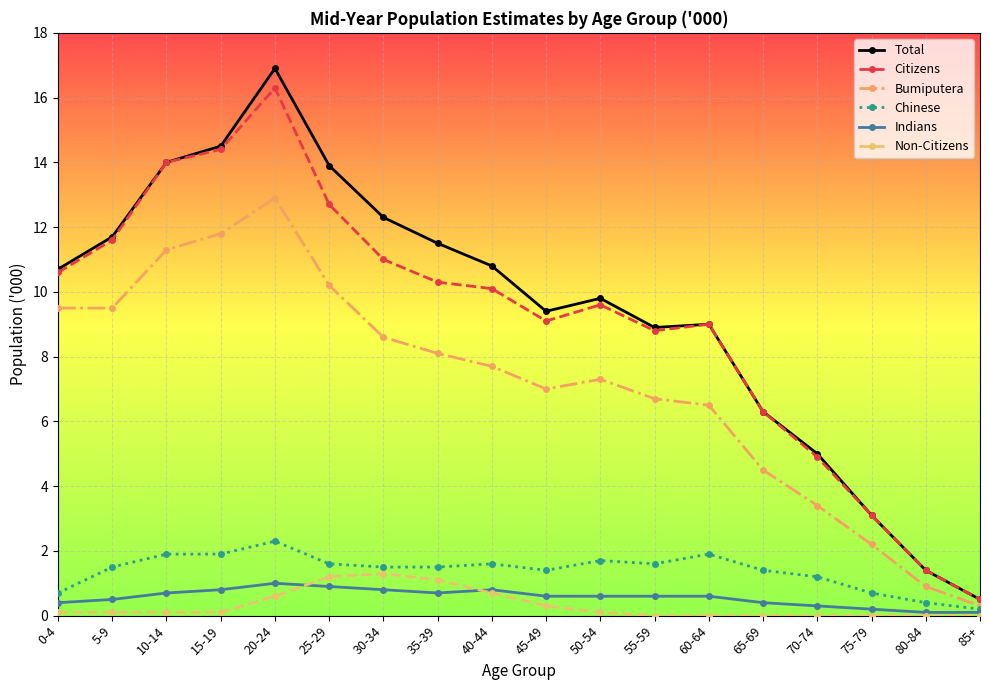

What is the difference between the maximum and minimum values in the Non-Citizens series?

1.3